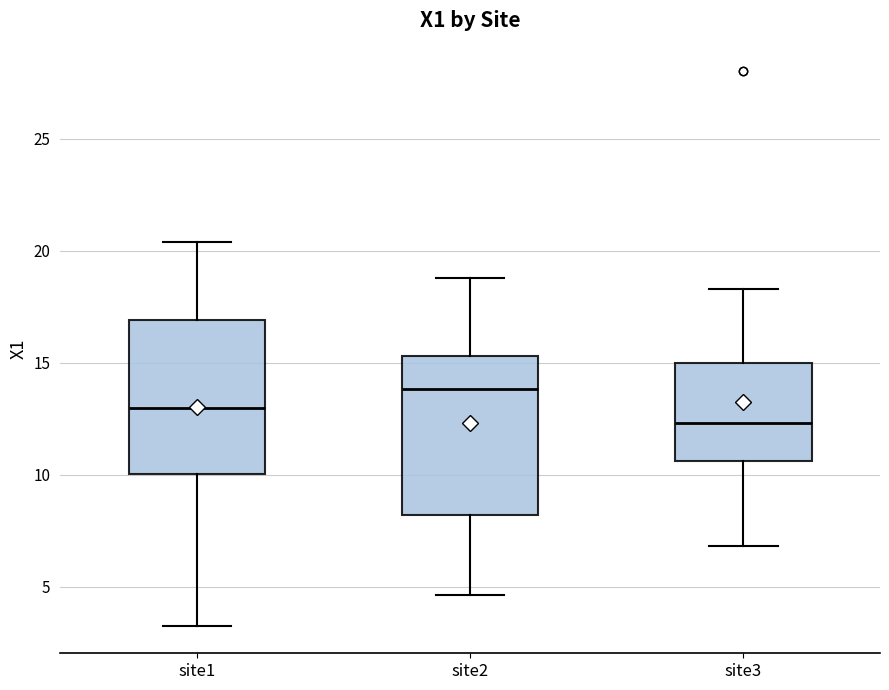

Reading left to right, transcribe this box plot: for each box, give where its median line is, the range the box spans, and where its two whiskers end, as read against the y-axis. The values are not printed on the chart, so give them approximately, as read against the axis.

site1: median 13.0, box 10.0 to 17.0, whiskers 3.5 to 20.5
site2: median 14.0, box 8.0 to 15.5, whiskers 4.5 to 19.0
site3: median 12.5, box 10.5 to 15.0, whiskers 7.0 to 18.5